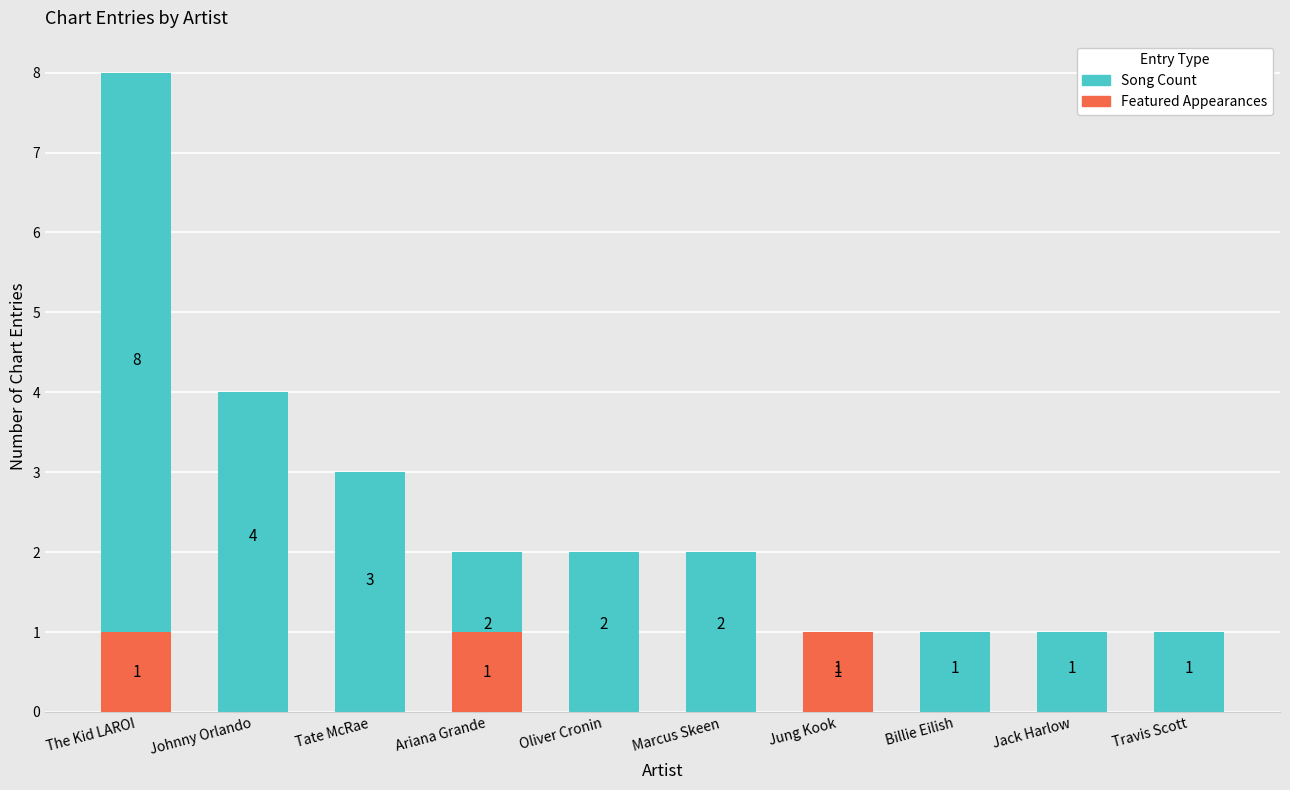

Between Johnny Orlando and Ariana Grande, which is larger?

Johnny Orlando